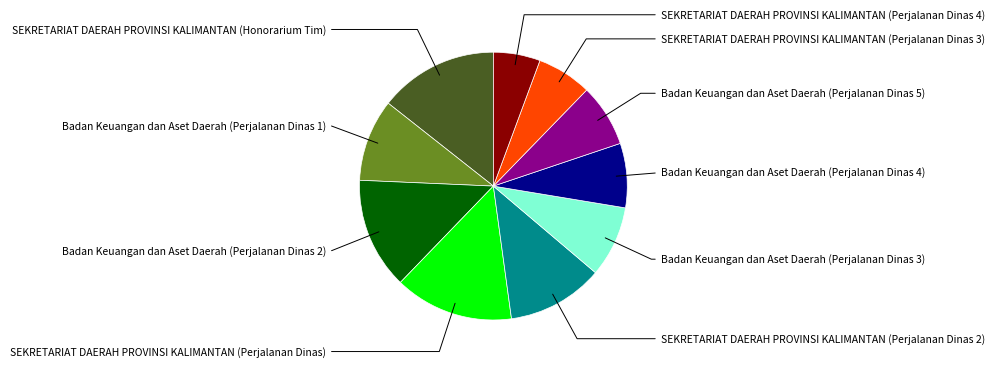

What percentage is NOT represented by SEKRETARIAT DAERAH PROVINSI KALIMANTAN (Perjalanan Dinas)?

85.6%